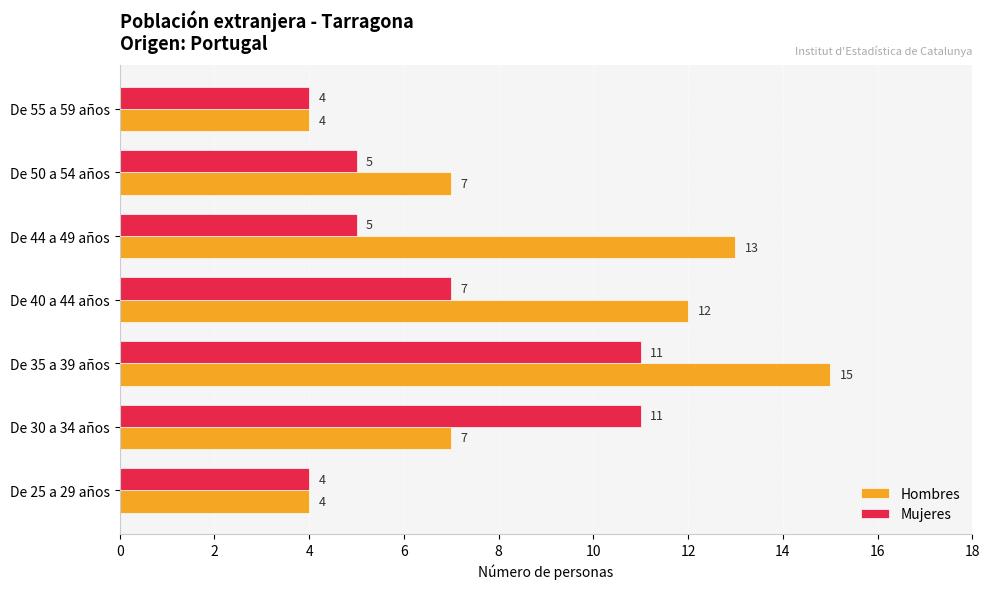

What is the approximate value of Hombres at De 25 a 29 años, to the nearest 5?

5